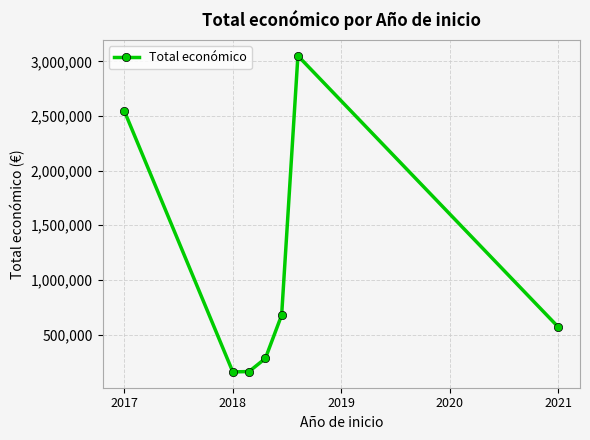

What is the value of the 7th point from the left?

567924